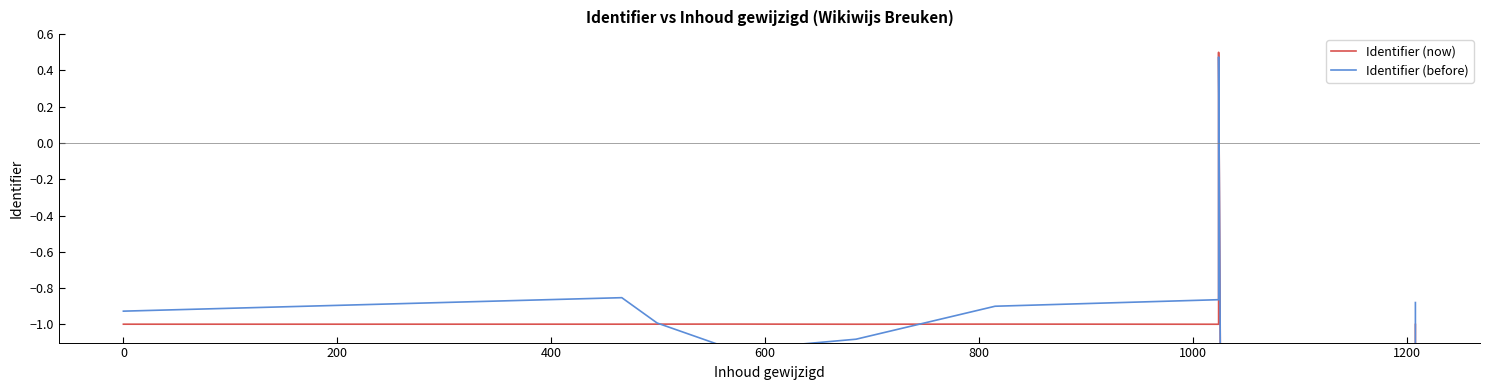

True or false: Identifier (before) has more than 0 interior local peaks.

True